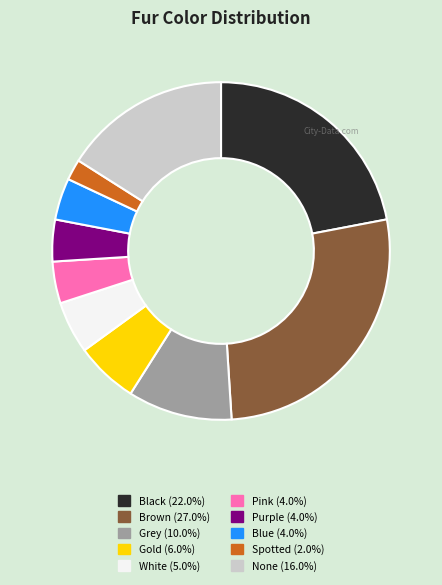

How many slices are in this pie chart?

10